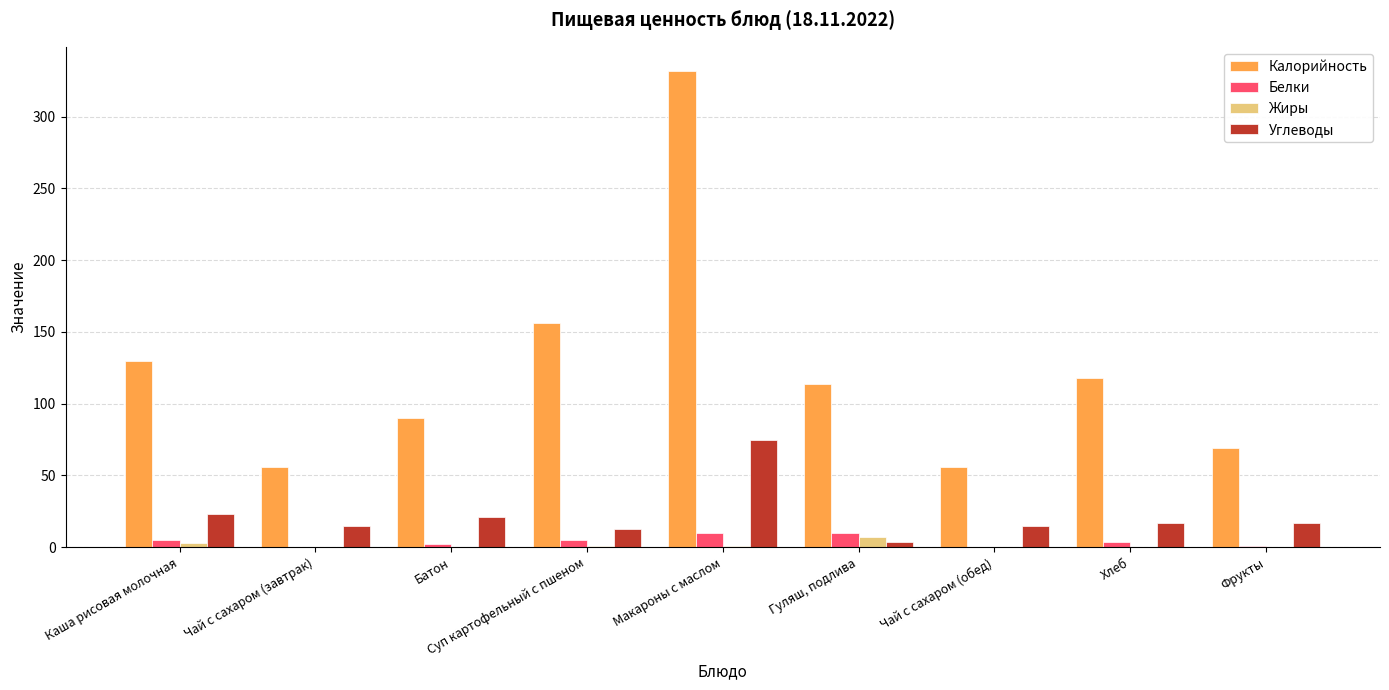

Are the bars grouped side by side (vs. stacked)?

Yes